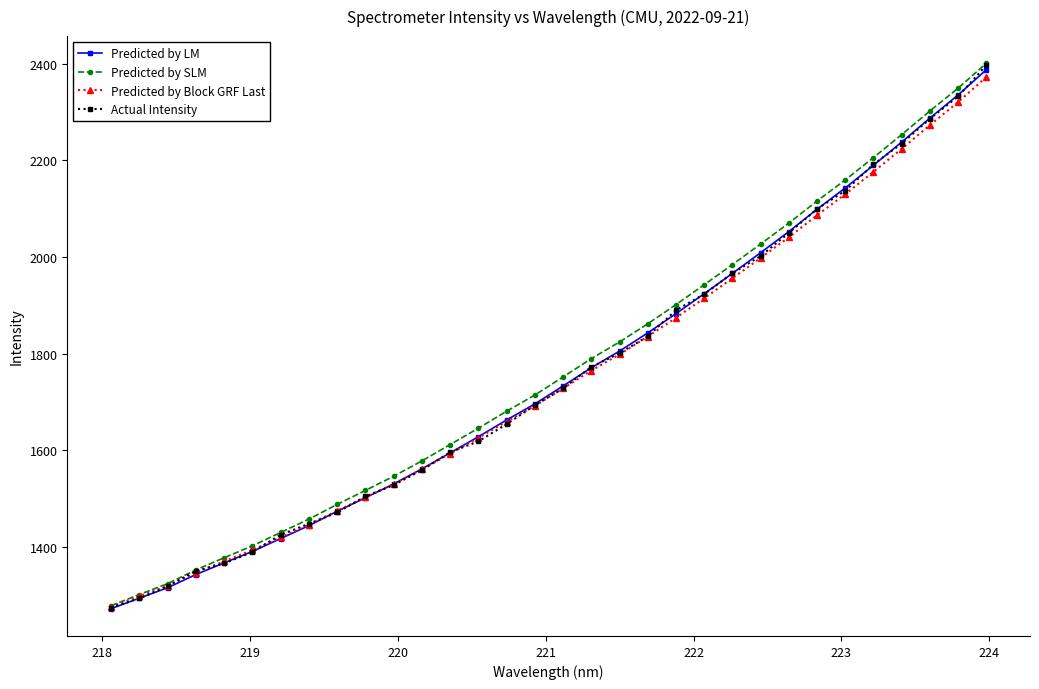

True or false: Predicted by LM has more than 2 interior local peaks.

False